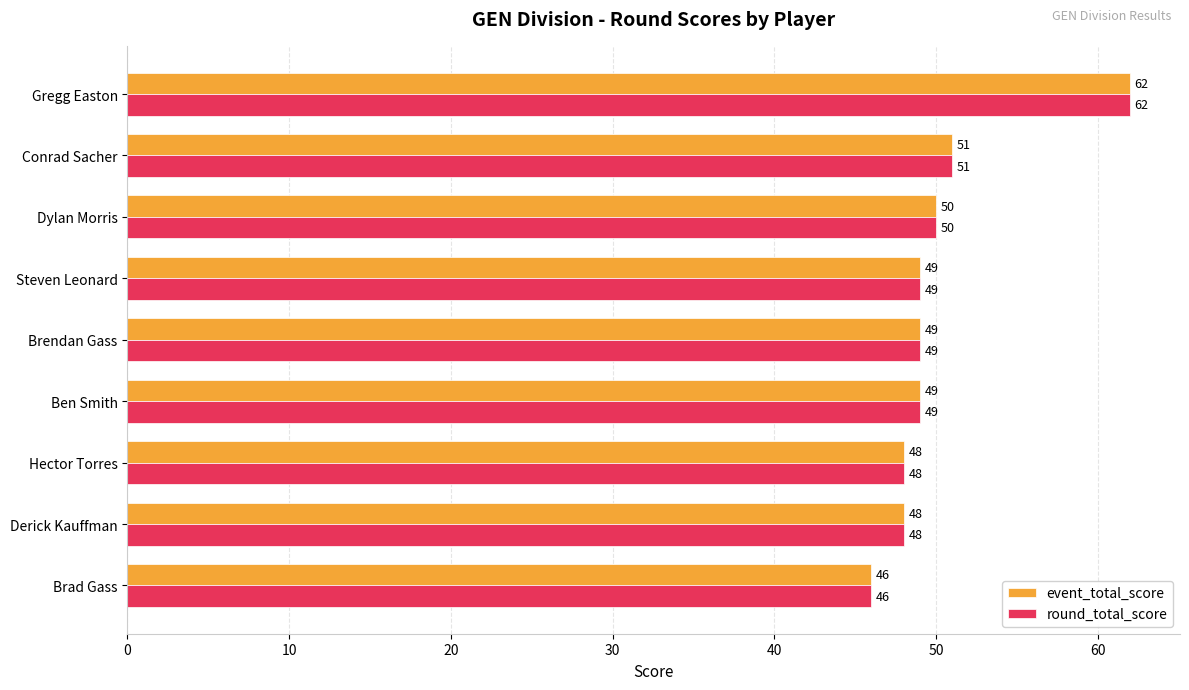

Count the number of categories in the chart.

9